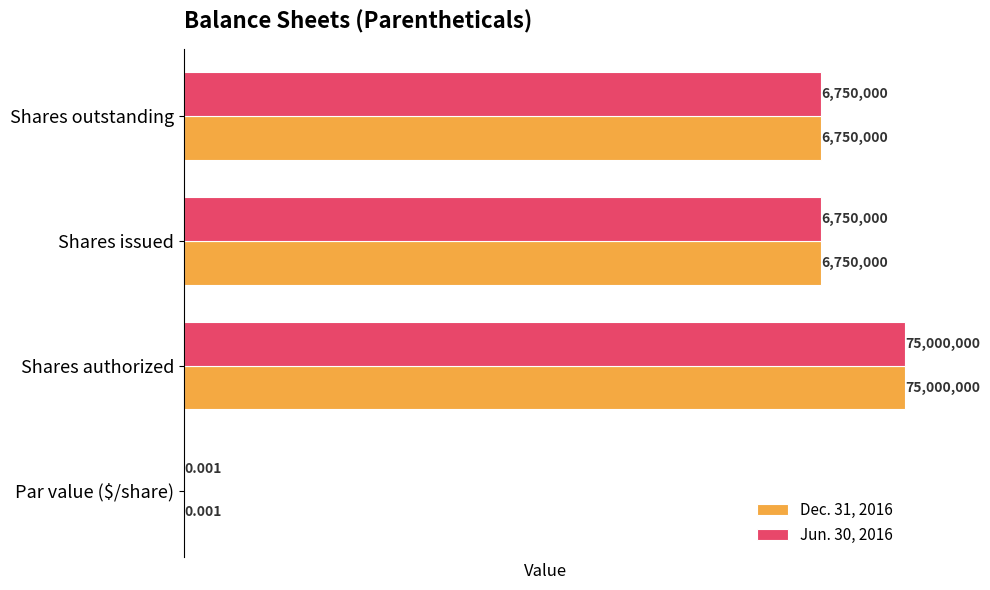

List the series in order of their peak value, highest first.

Dec. 31, 2016, Jun. 30, 2016